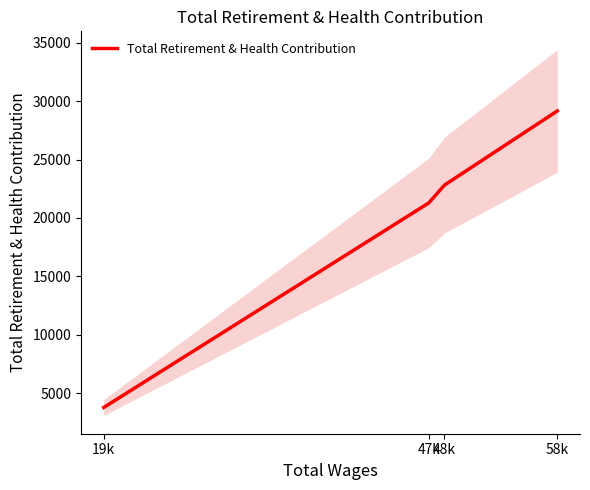

What is the ratio of the value at 47k to the value at 48k?

0.9